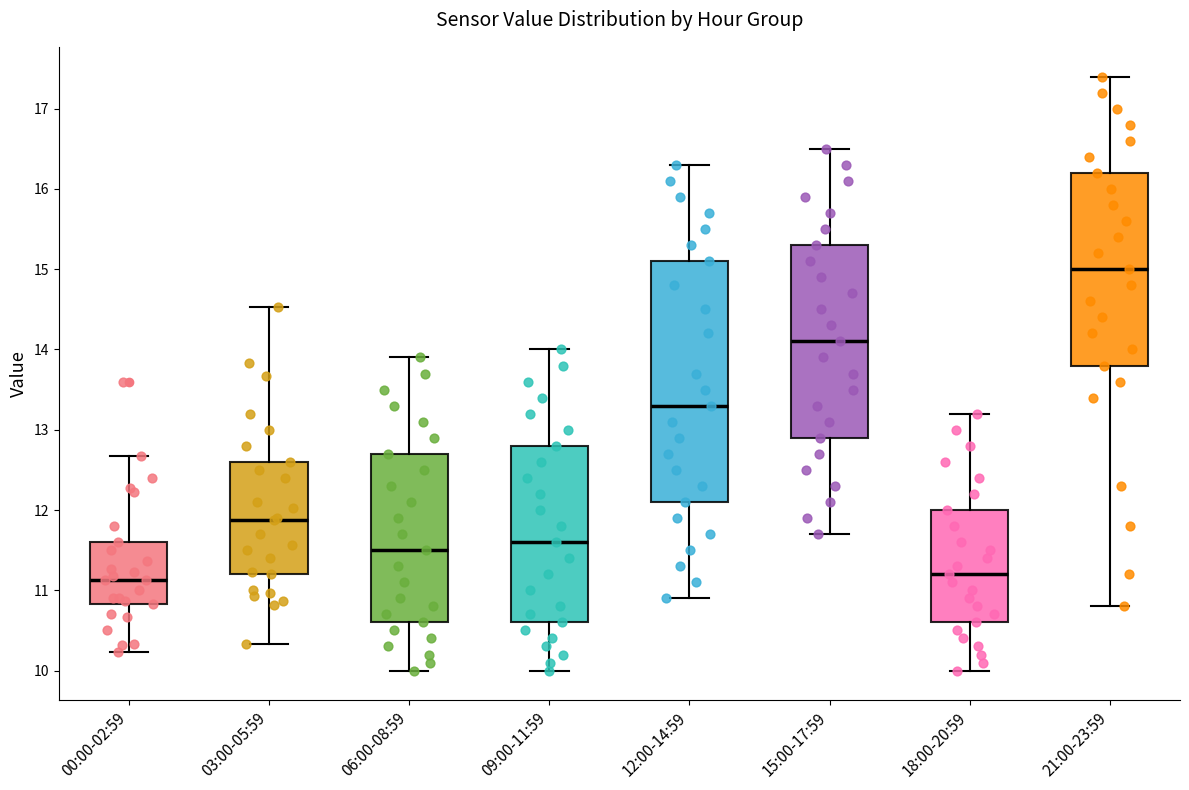

Reading left to right, read every box against the y-axis: the position of its median line, the range the box covers, and the ends of its whiskers. The values are not printed on the chart, so give them approximately, as read against the axis.

00:00-02:59: median 11.1, box 10.8 to 11.6, whiskers 10.2 to 12.7
03:00-05:59: median 11.9, box 11.2 to 12.6, whiskers 10.3 to 14.5
06:00-08:59: median 11.5, box 10.6 to 12.7, whiskers 10.0 to 13.9
09:00-11:59: median 11.6, box 10.6 to 12.8, whiskers 10.0 to 14.0
12:00-14:59: median 13.3, box 12.1 to 15.1, whiskers 10.9 to 16.3
15:00-17:59: median 14.1, box 12.9 to 15.3, whiskers 11.7 to 16.5
18:00-20:59: median 11.2, box 10.6 to 12.0, whiskers 10.0 to 13.2
21:00-23:59: median 15.0, box 13.8 to 16.2, whiskers 10.8 to 17.4